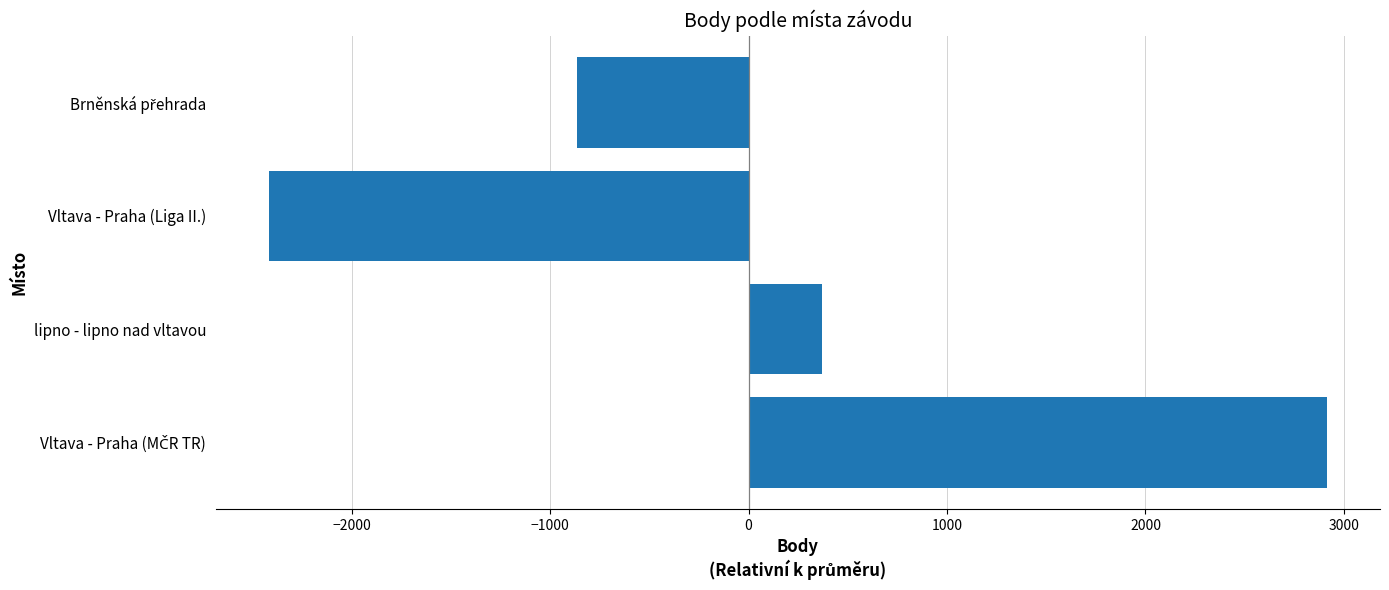

What is the approximate value at Vltava - Praha (Liga II.), to the nearest 10?

-2420